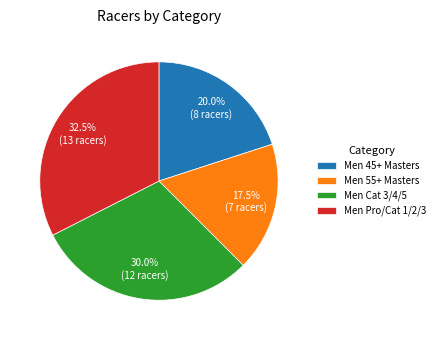

Is there a majority slice in this chart?

No